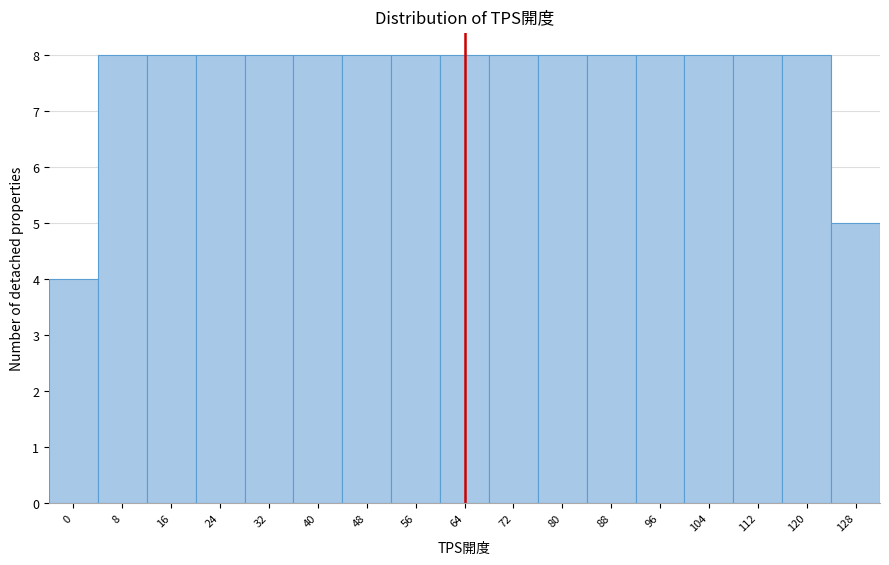

Reading left to right, transcribe this chart: for each bar, give the range it covers on the x-axis and its height. The values are not printed on the chart, so give them approximately, as read against the axis.

-4 to 4: 4
4 to 12: 8
12 to 20: 8
20 to 28: 8
28 to 36: 8
36 to 44: 8
44 to 52: 8
52 to 60: 8
60 to 68: 8
68 to 76: 8
76 to 84: 8
84 to 92: 8
92 to 100: 8
100 to 108: 8
108 to 116: 8
116 to 124: 8
124 to 132: 5